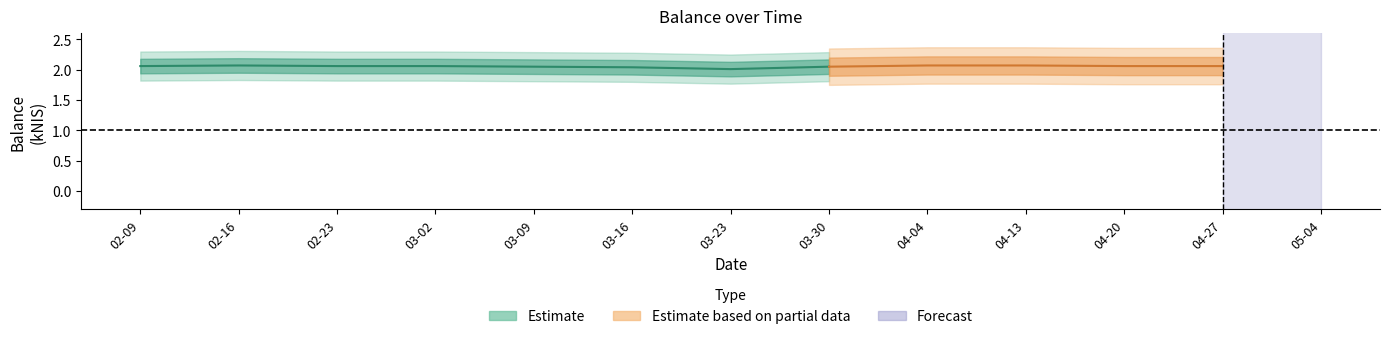

What is the approximate value at 2023-03-30?

2.0